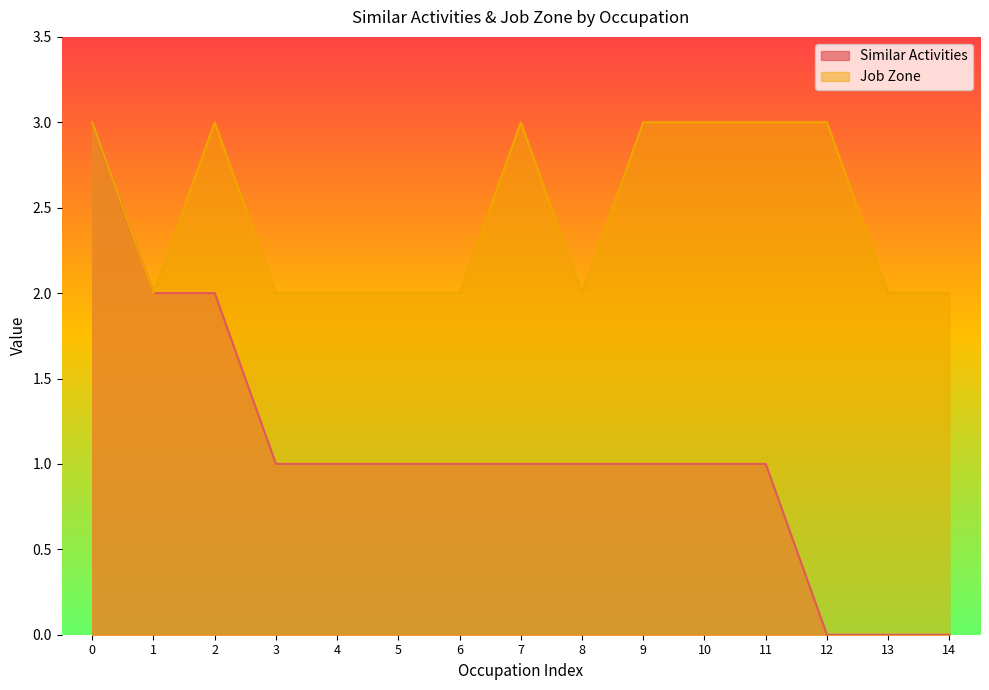

Where is the first local minimum for Job Zone?

1